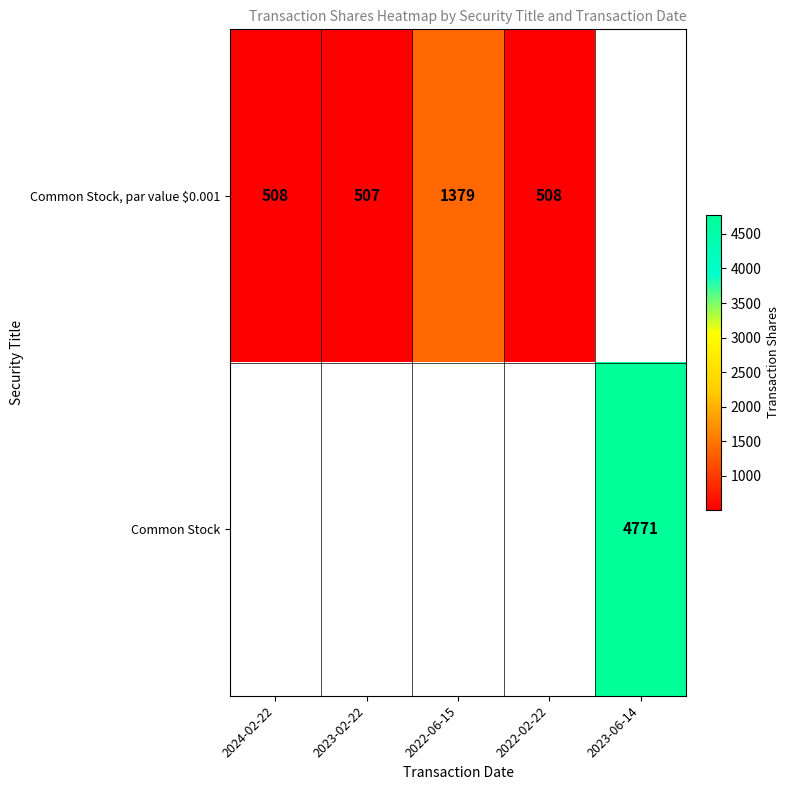

How many categories are shown in the chart?

5